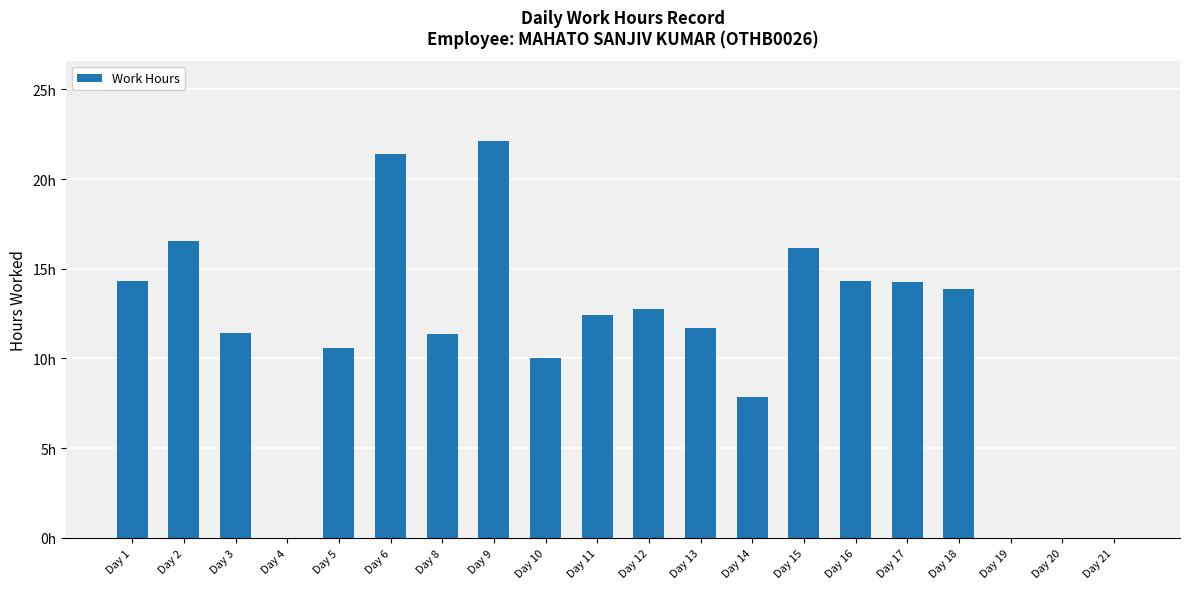

What value does the data have at Day 1?

14.3